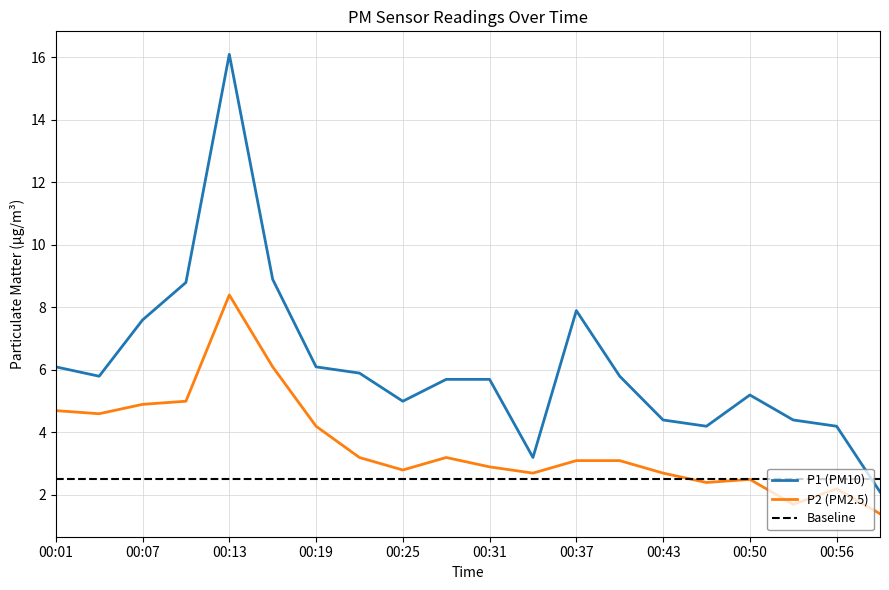

Between 00:04 and 00:22, which is larger?

00:22